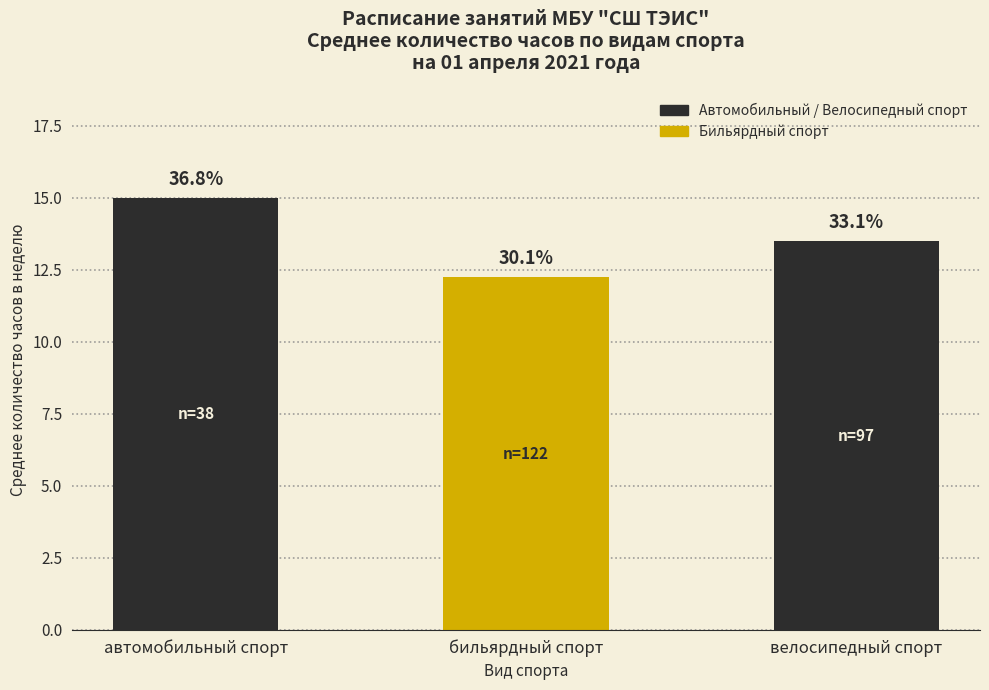

The chart shows a value of 15.0 at автомобильный спорт. True or false?

True